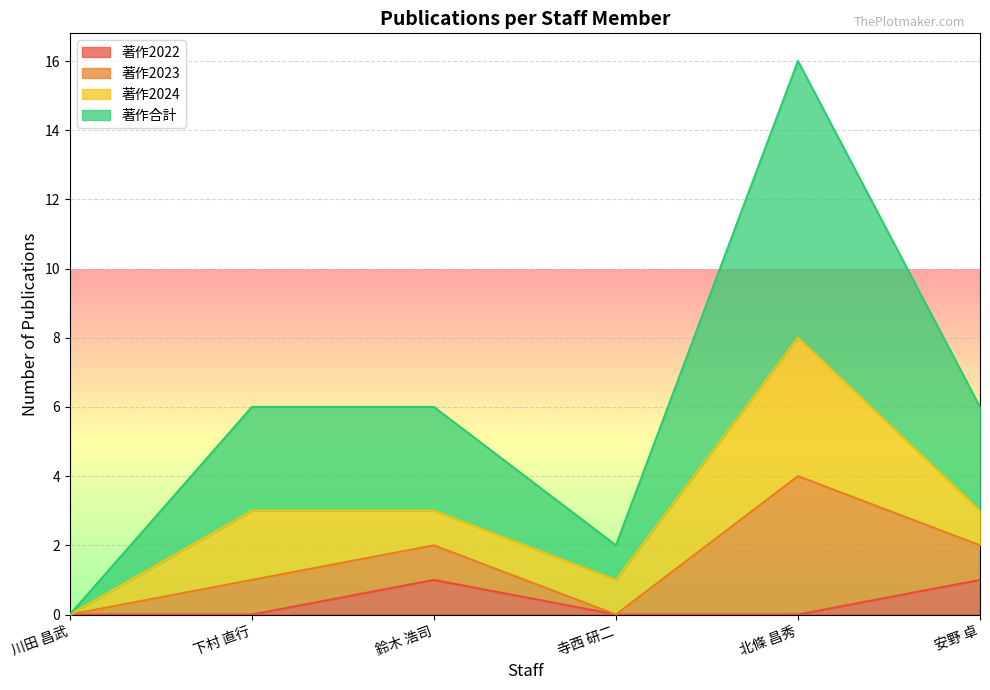

What is the difference between the highest and lowest values at 下村 直行?

6